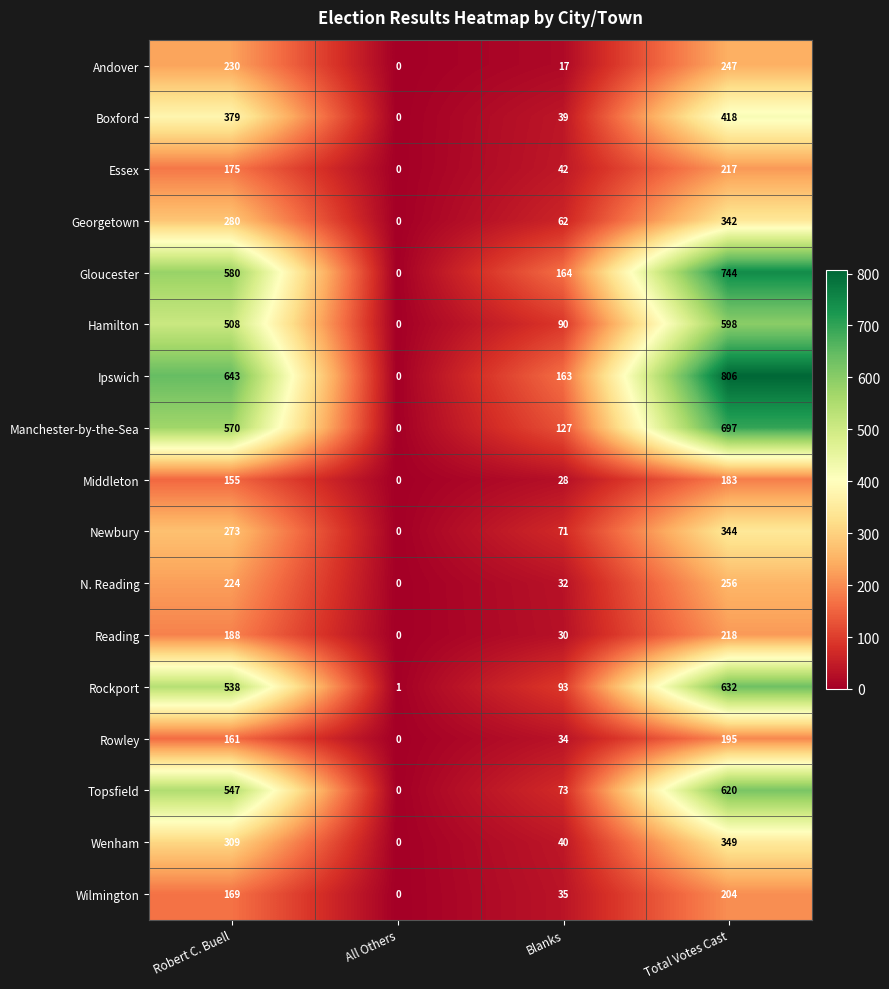

How many Ipswich values are between 163 and 806?

3